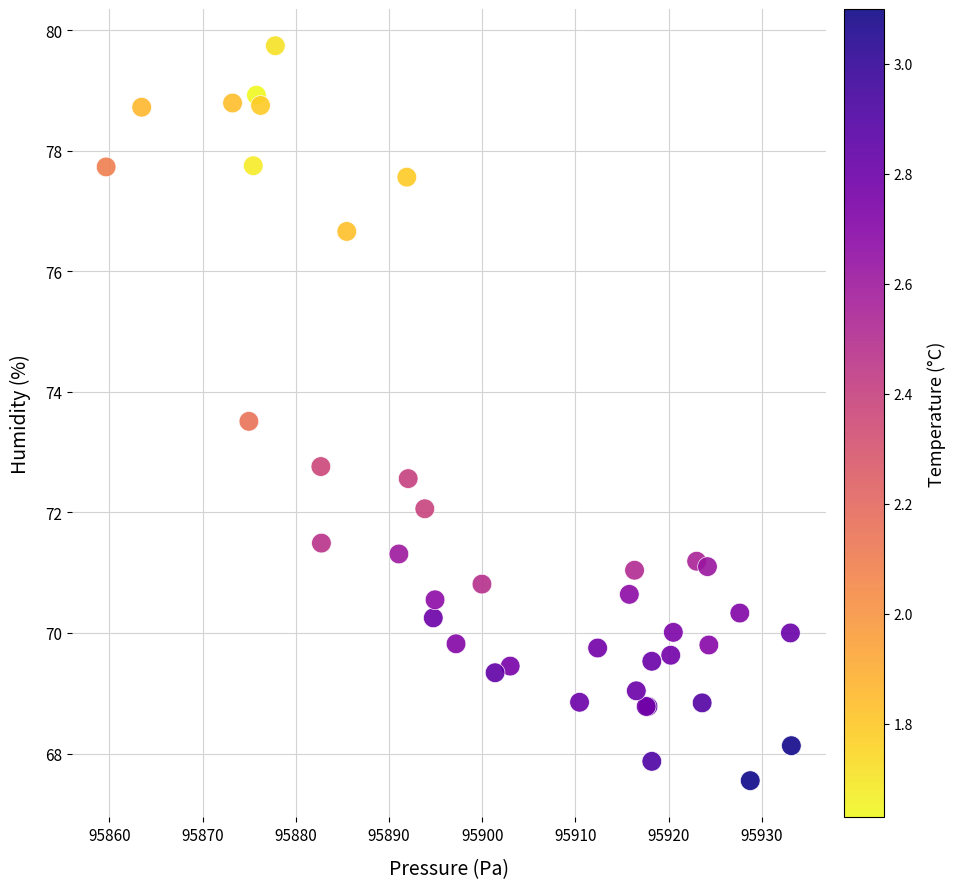

What Y value in the scatter plot is closest to 73?

72.8